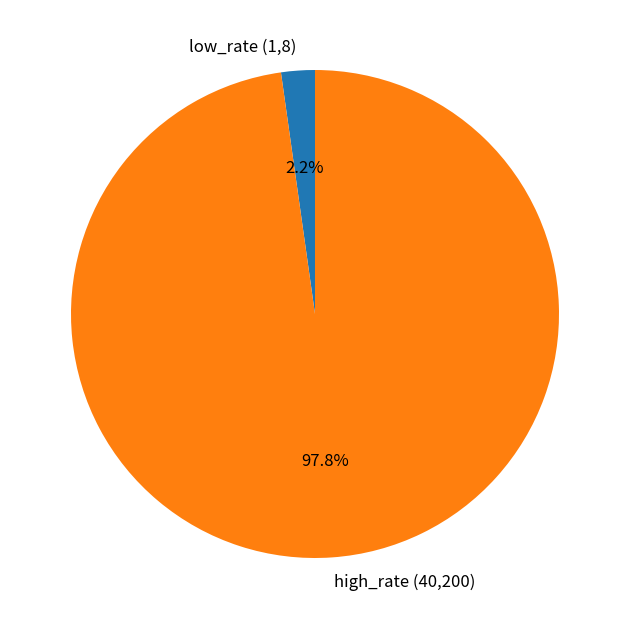

What is the smallest slice in the pie chart?

low_rate (1,8)